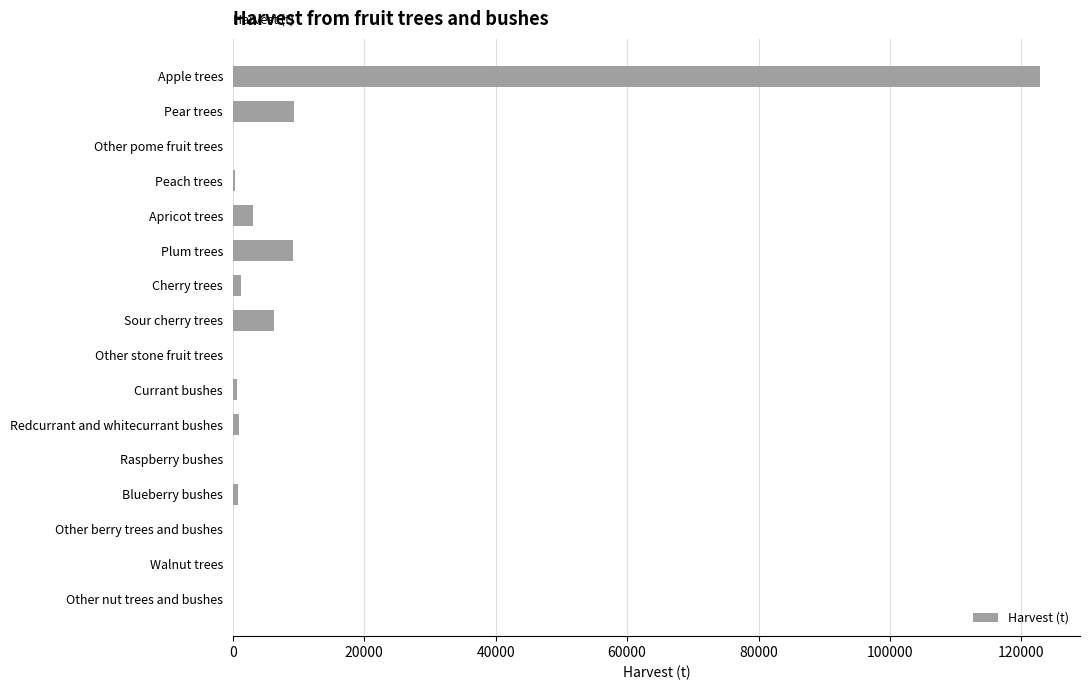

The value at Apple trees is 49788.8. True or false?

False